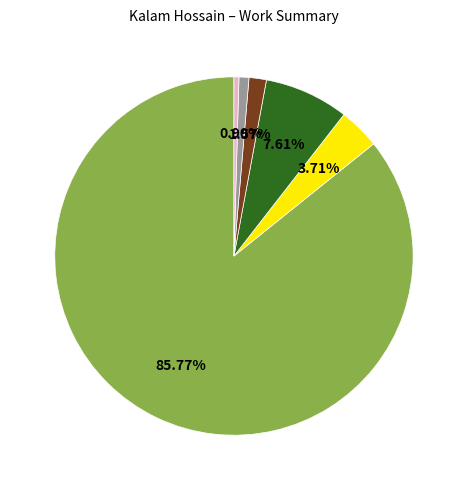

Does any single category account for the majority?

Yes